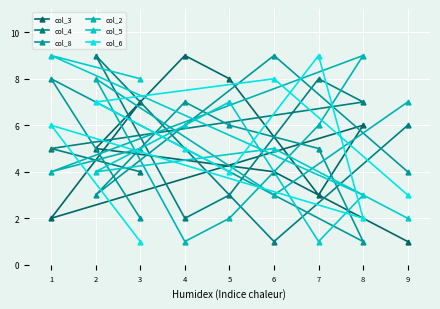

What is the value of the col_5 point at the 4th from the left?

6